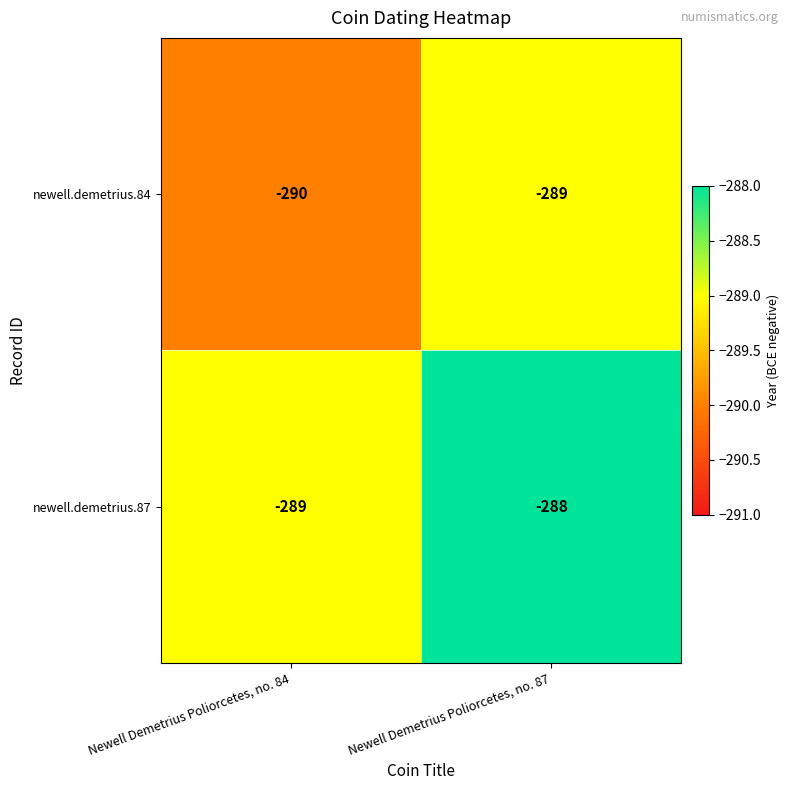

List the labels in order of newell.demetrius.87 value, largest first.

Newell Demetrius Poliorcetes, no. 87, Newell Demetrius Poliorcetes, no. 84